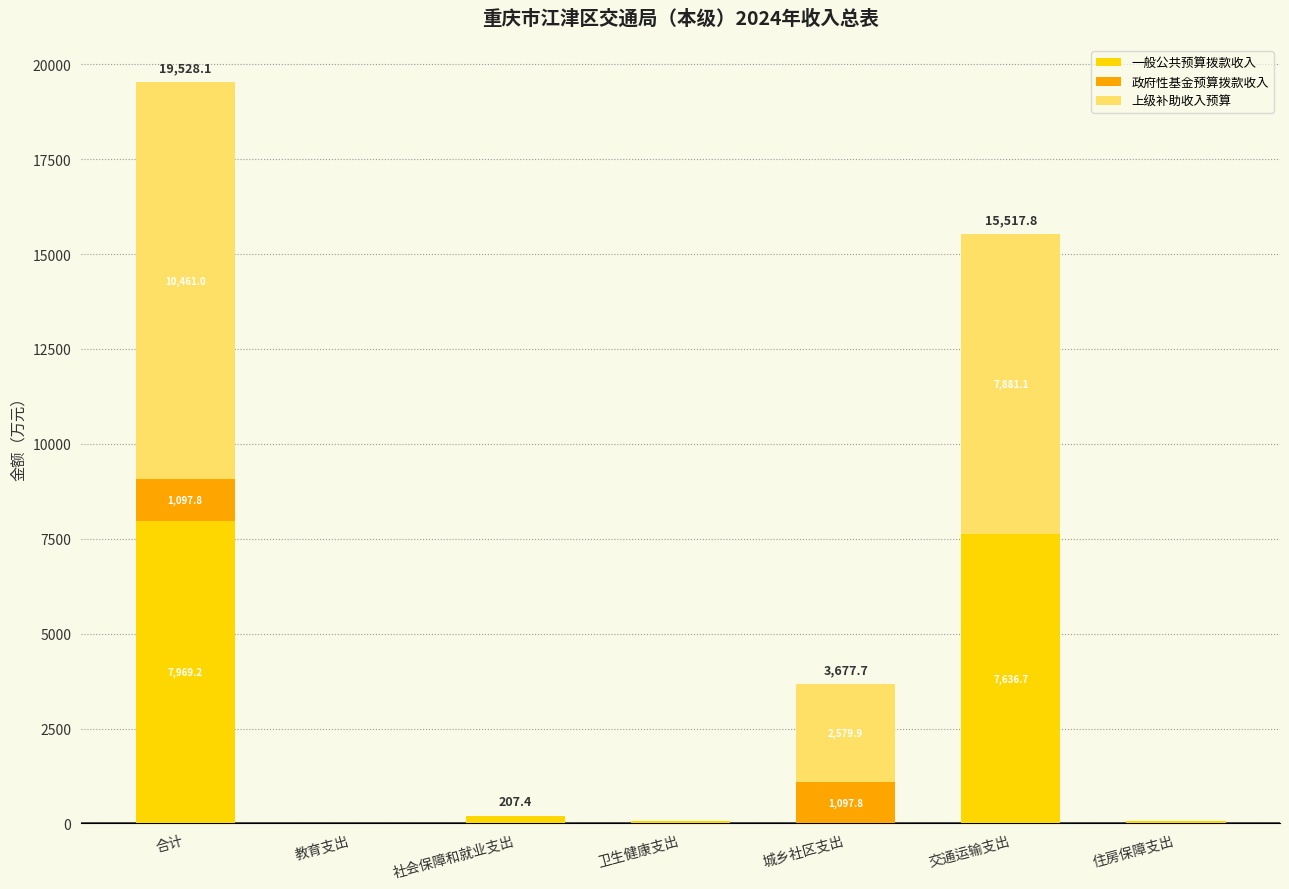

What is the maximum value for 一般公共预算拨款收入?

7969.2